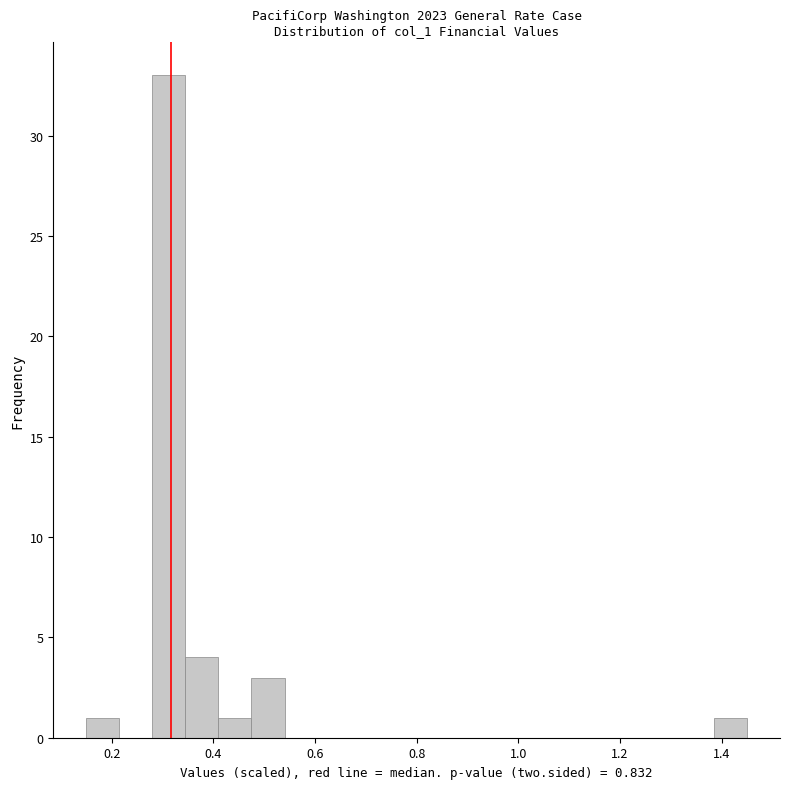

Read against the x-axis, roughly where is the centre of the tallest bar?

0.32